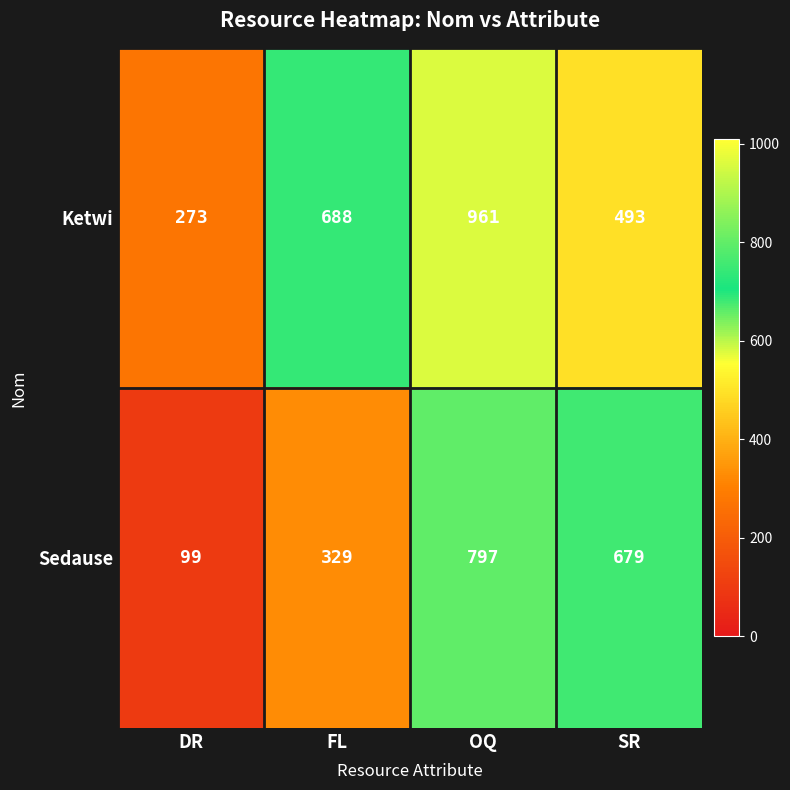

Where does the Sedause series first go above 679?

OQ